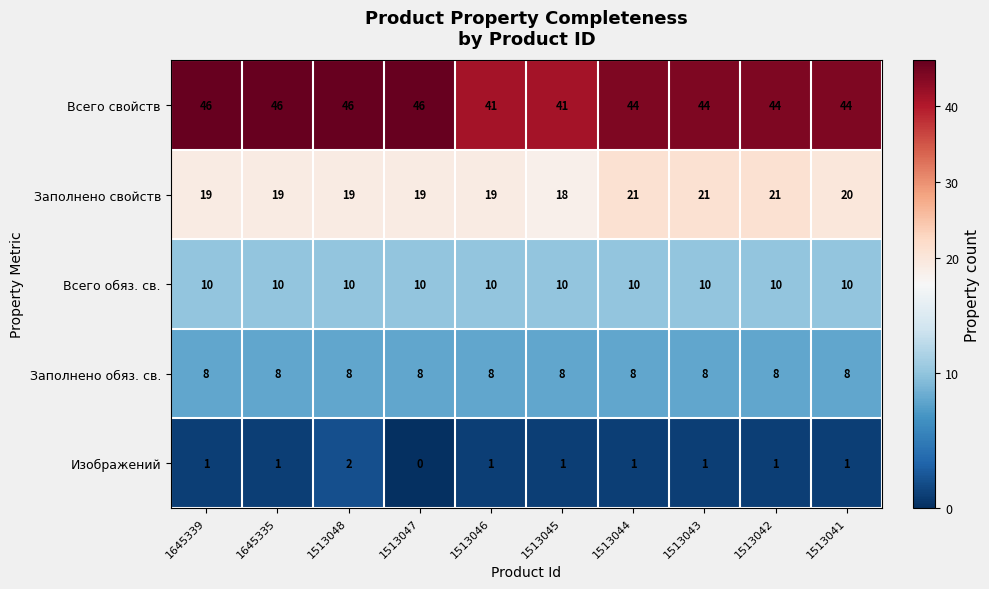

Read the Заполнено свойств value at 1513042.

21